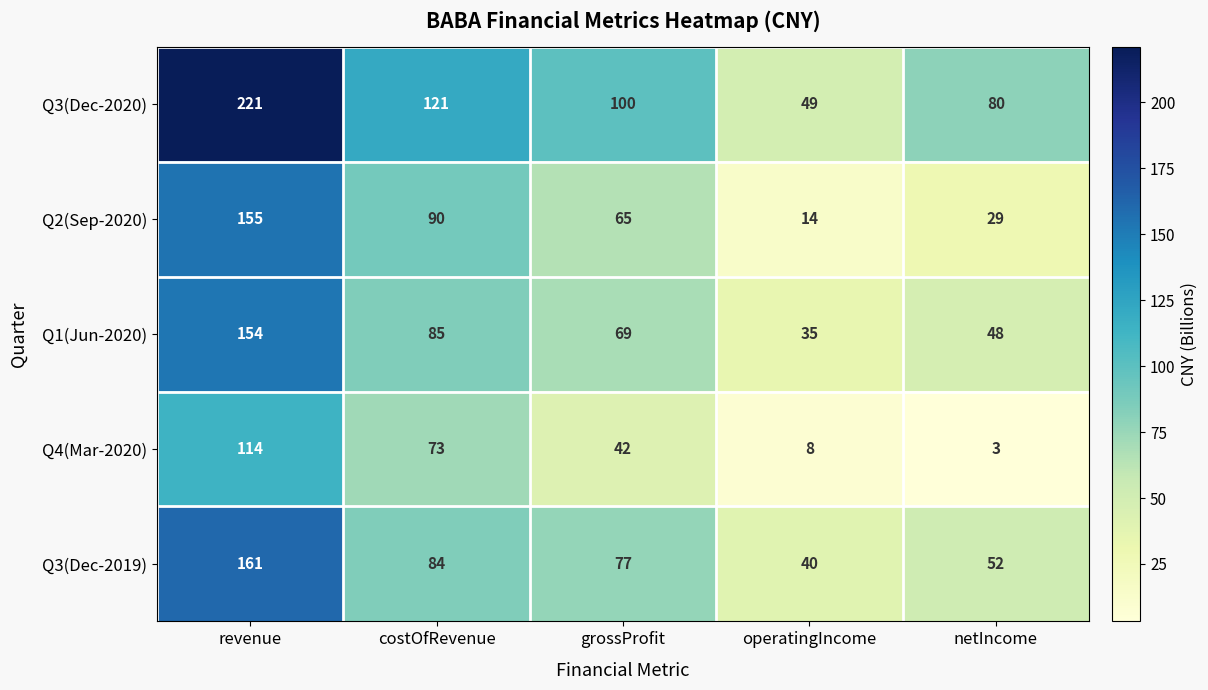

What is the difference between the maximum and minimum values in the Q1(Jun-2020) series?

119